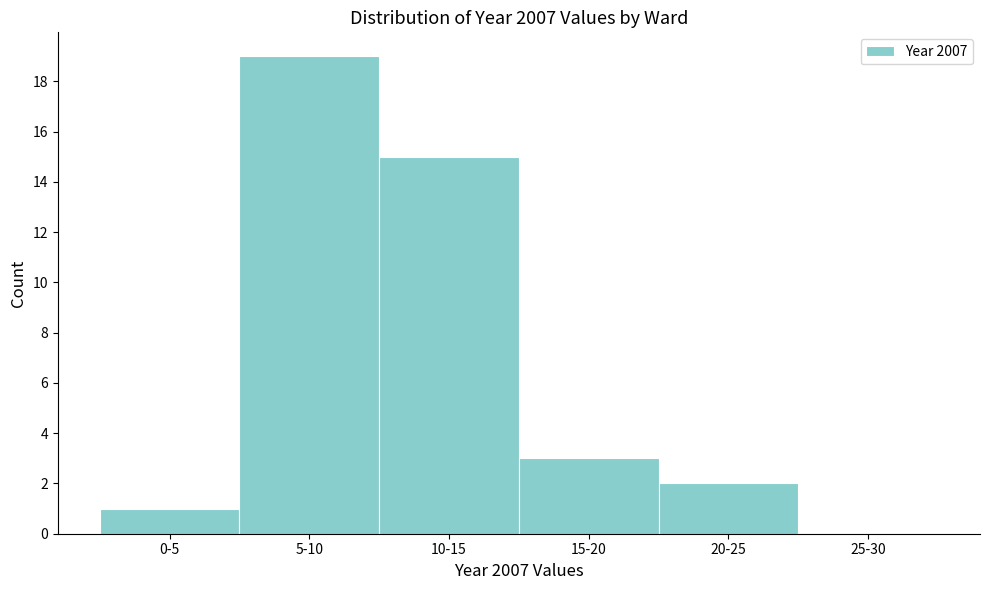

Reading left to right, extract all data points from this chart.

0-5=1	5-10=19	10-15=15	15-20=3	20-25=2	25-30=0